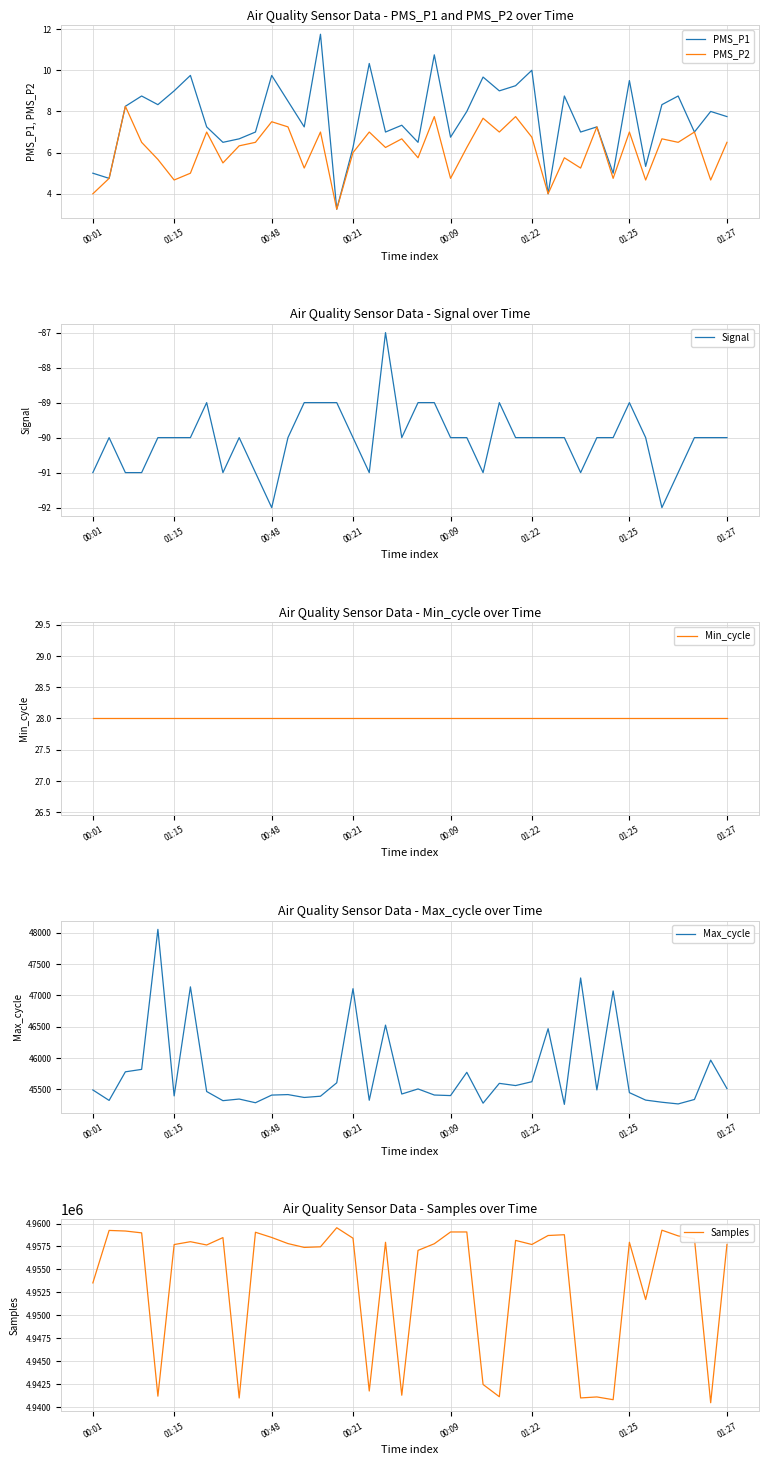

How many interior local peaks does the PMS_P2 series have?

14